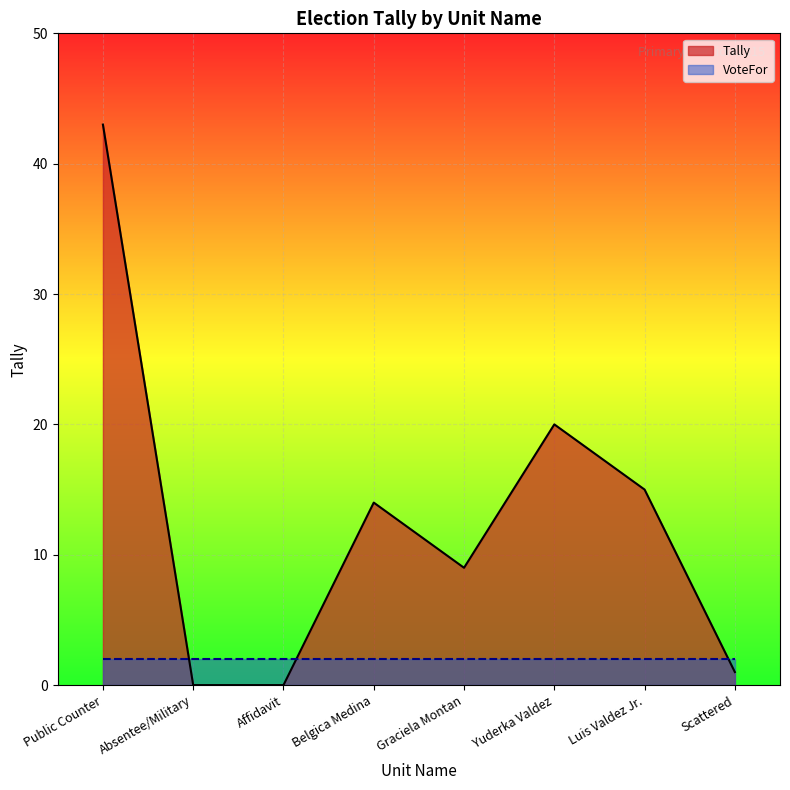

Rank the categories by value from highest to lowest.

Public Counter, Yuderka Valdez, Luis Valdez Jr., Belgica Medina, Graciela Montan, Scattered, Absentee/Military, Affidavit